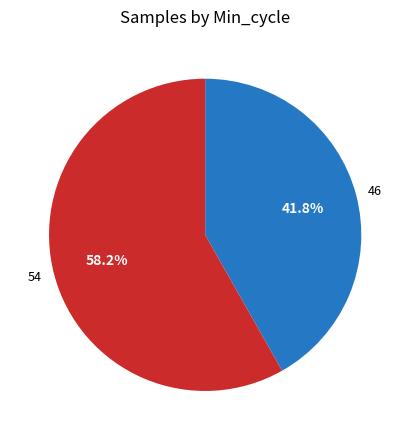

Rank the categories by value from highest to lowest.

54, 46